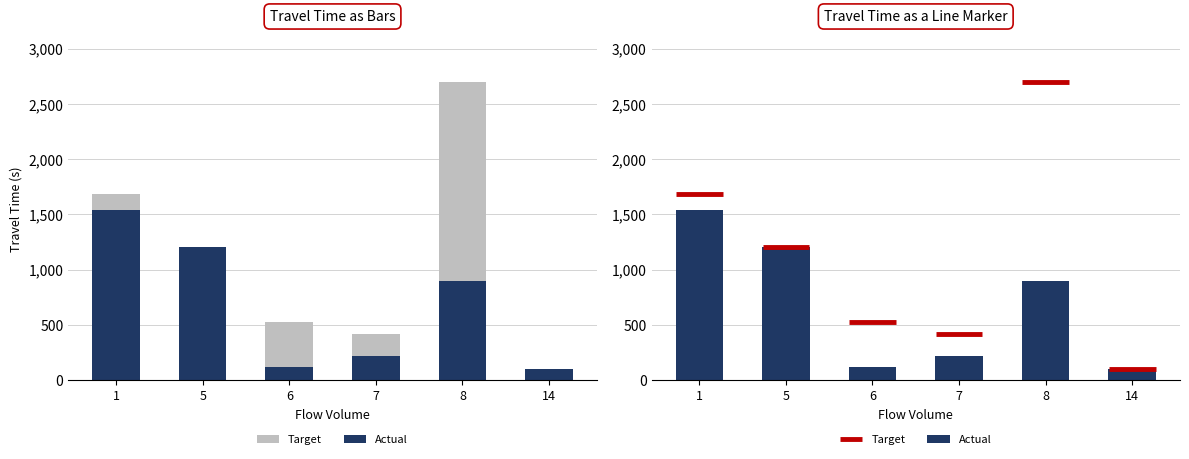

What is the sum of all Actual values?

4083